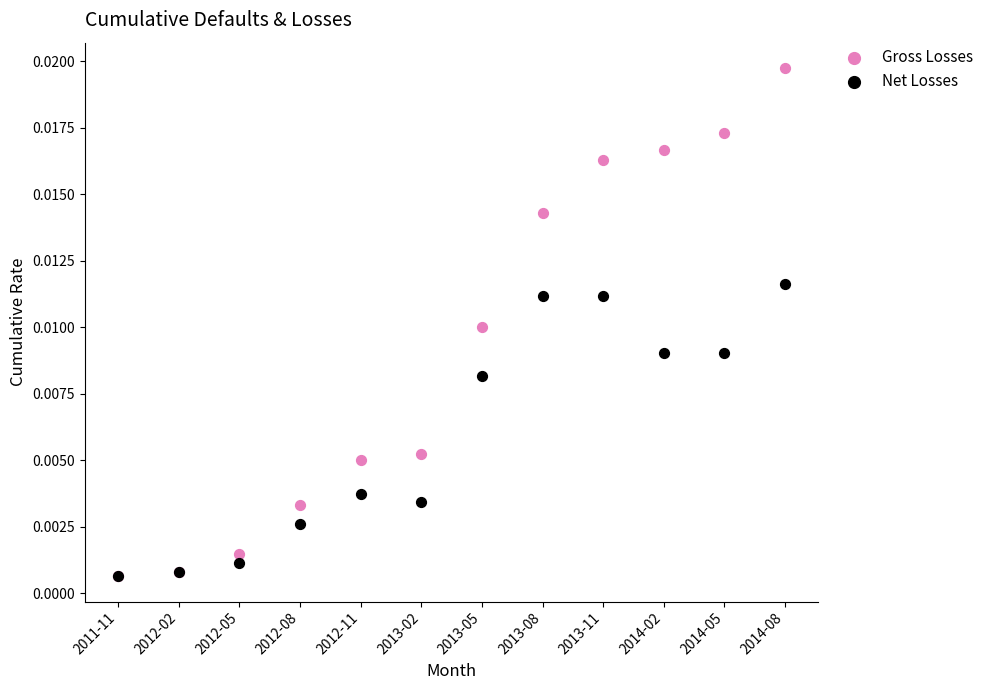

What are all the series names shown in the legend?

Gross Losses, Net Losses